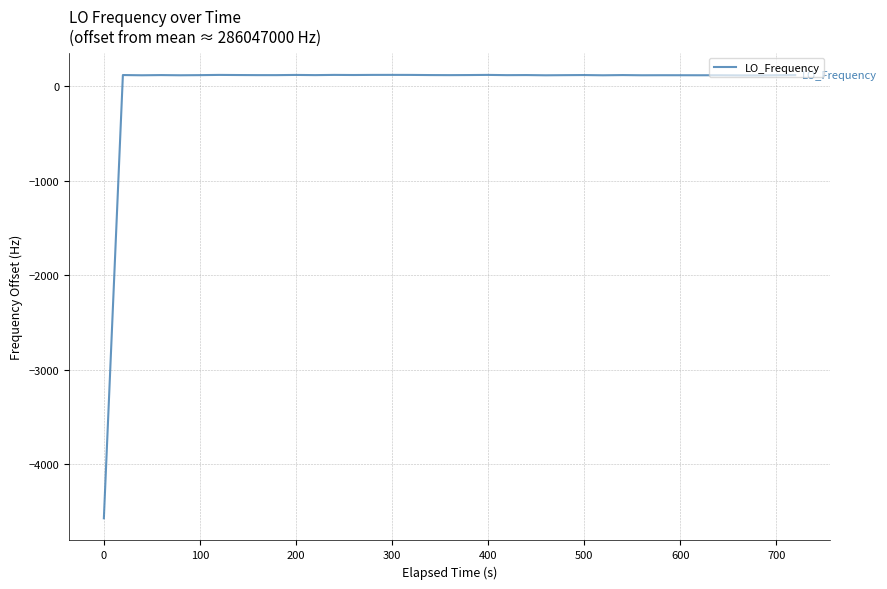

What is the difference between the maximum and minimum values?

4688.8